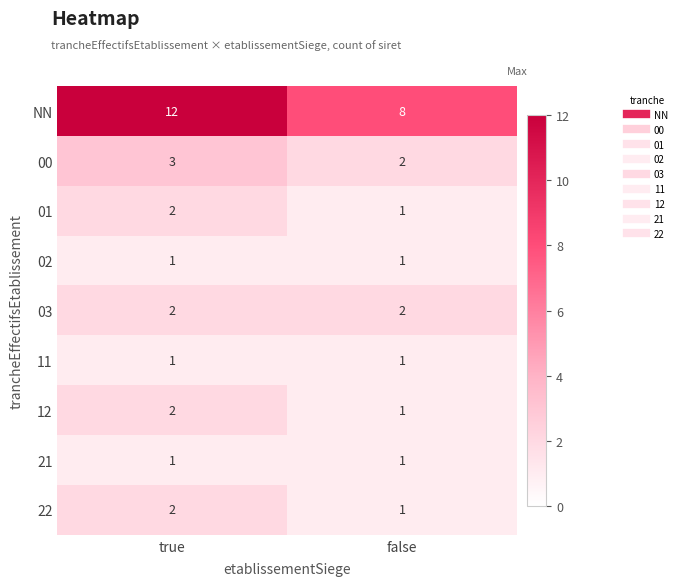

Rank the categories by NN value from lowest to highest.

false, true